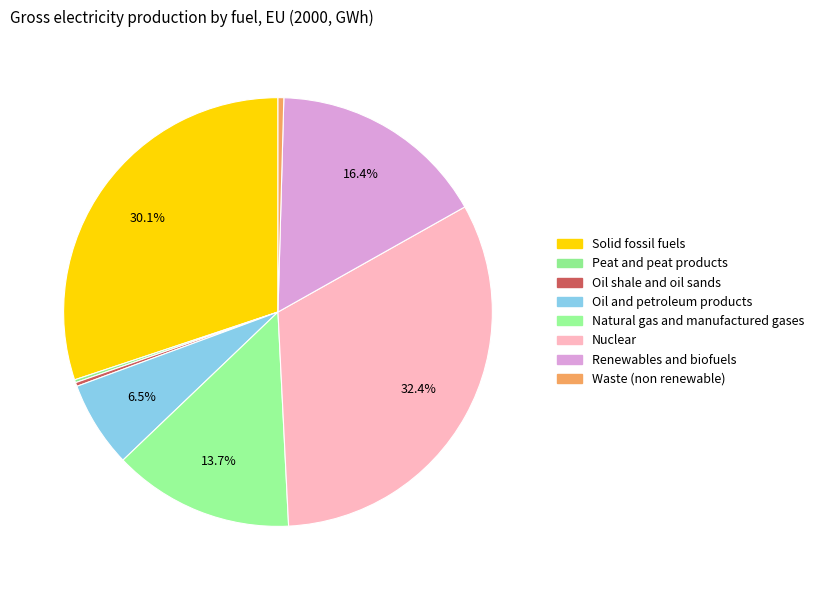

The Oil shale and oil sands slice represents 1% of the pie. True or false?

False